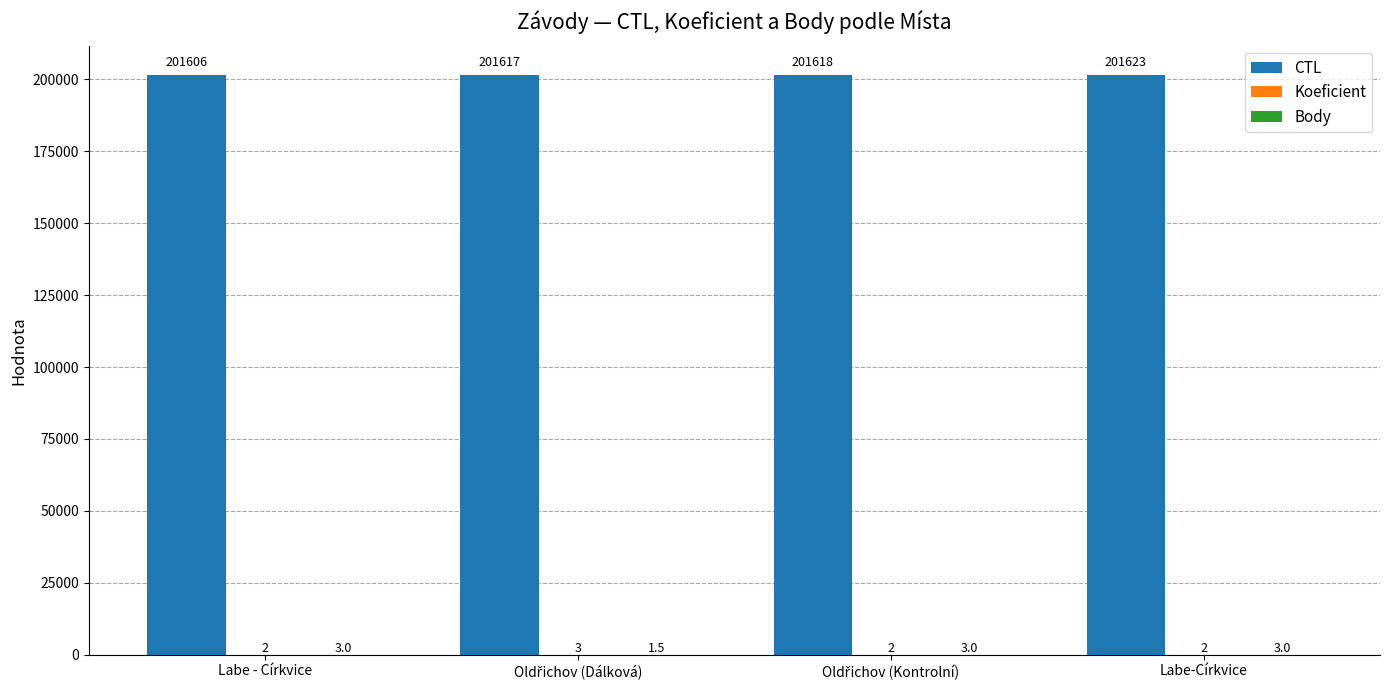

The value of CTL at Labe - Církvice is 201606.0. True or false?

True